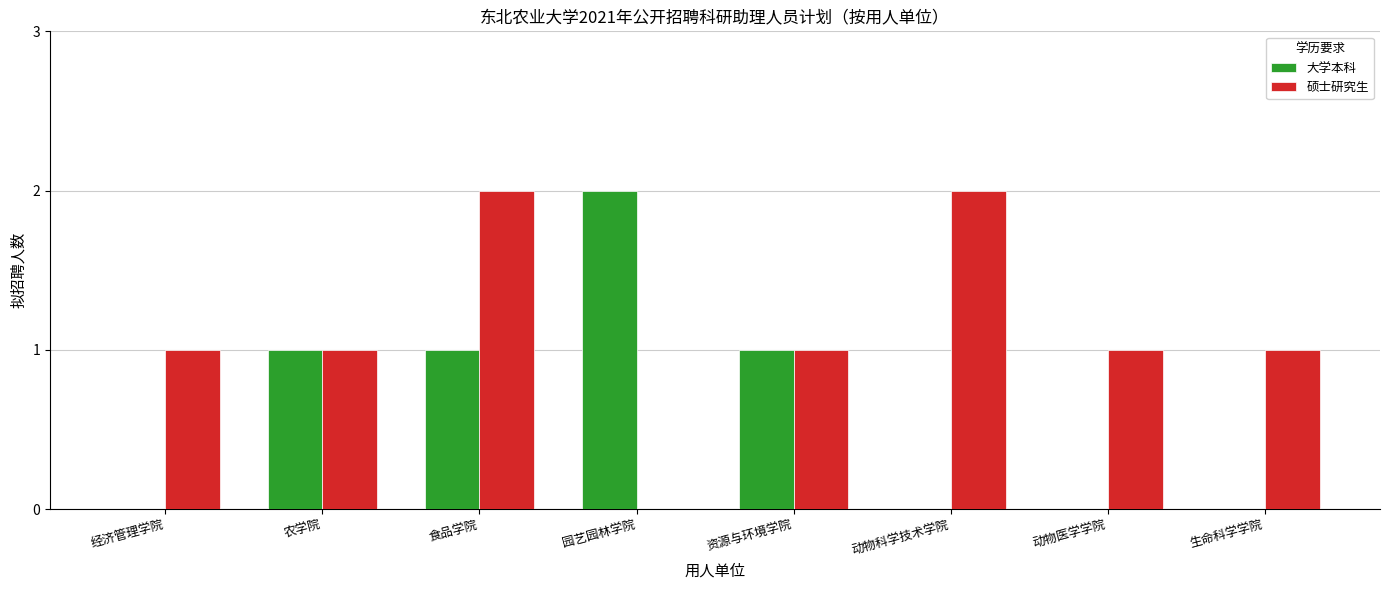

Is the value of 大学本科 at 园艺园林学院 greater than the value of 硕士研究生 at 农学院?

Yes